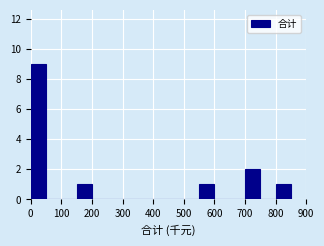

What is the height of the bar covering 700 to 750 on the x-axis? The values are not printed on the chart, so give them approximately, as read against the axis.

2